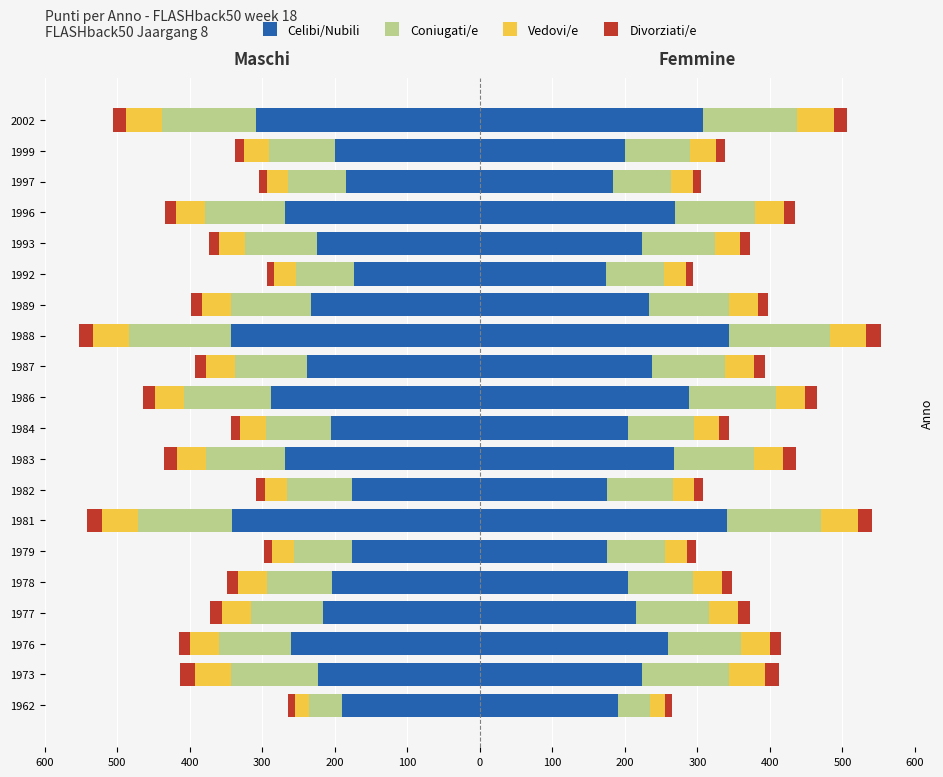

What are all the series names shown in the legend?

Celibi/Nubili, Coniugati/e, Vedovi/e, Divorziati/e